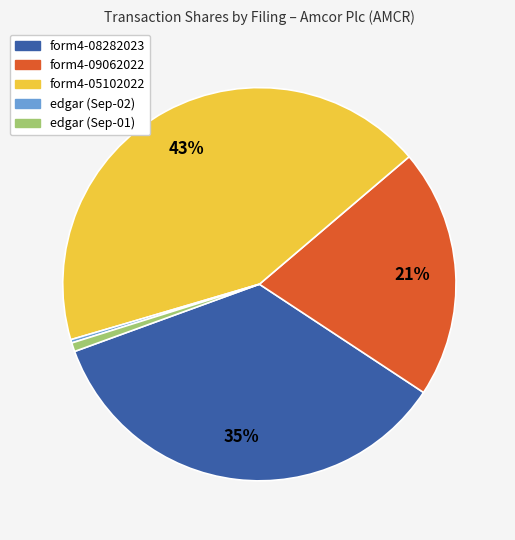

Is there any slice that represents more than half of the pie?

No